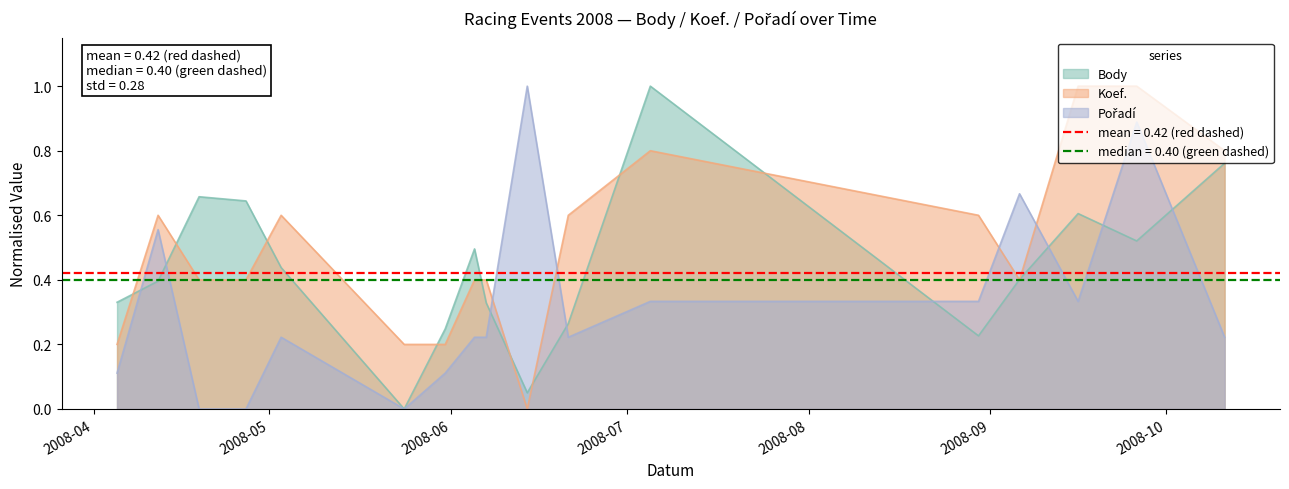

What is the difference between the second highest and minimum values in the Pořadí series?

0.9